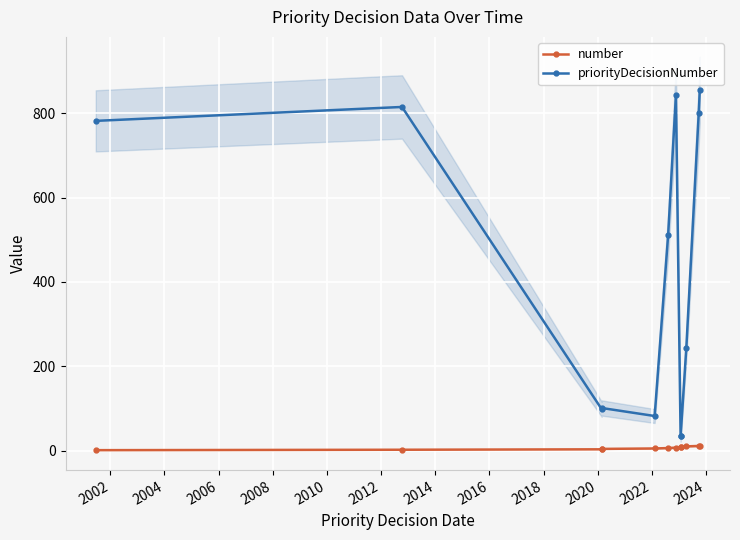

Which series changed the most between 2012 and 2020?

priorityDecisionNumber